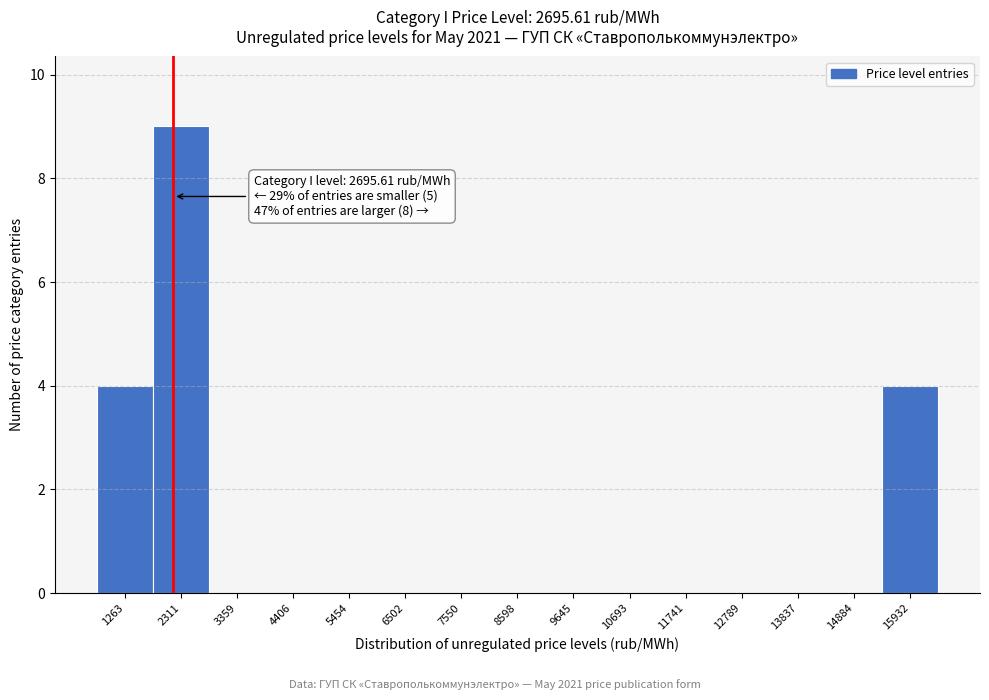

Reading left to right, transcribe all the data shown in this chart.

1263=4	2311=9	3359=0	4406=0	5454=0	6502=0	7550=0	8598=0	9645=0	10693=0	11741=0	12789=0	13837=0	14884=0	15932=4